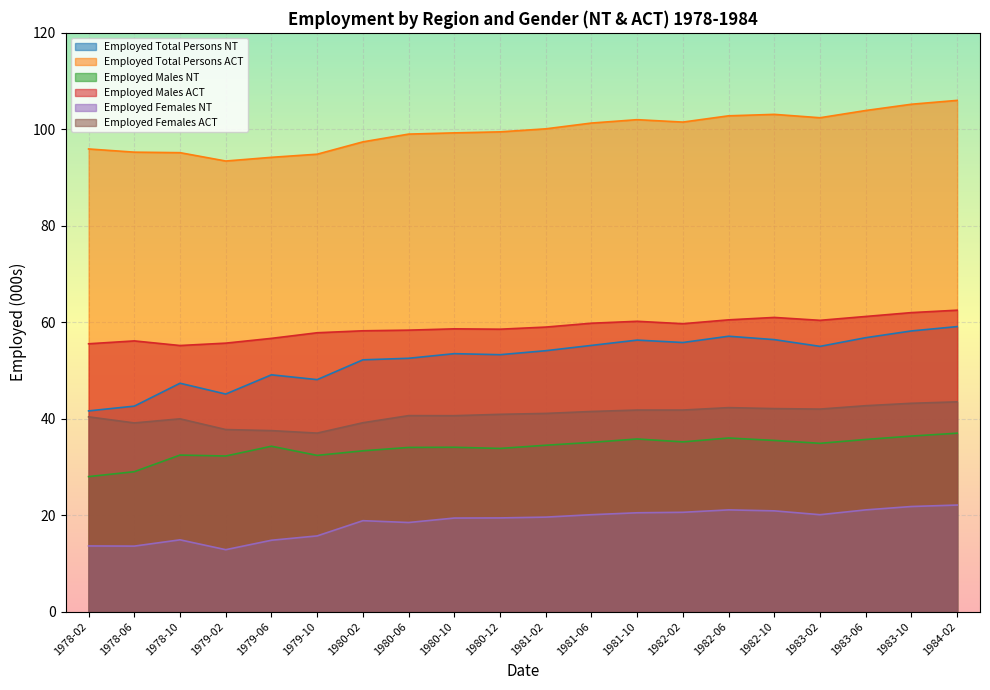

What is the average value of the Employed Males NT series?

34.0